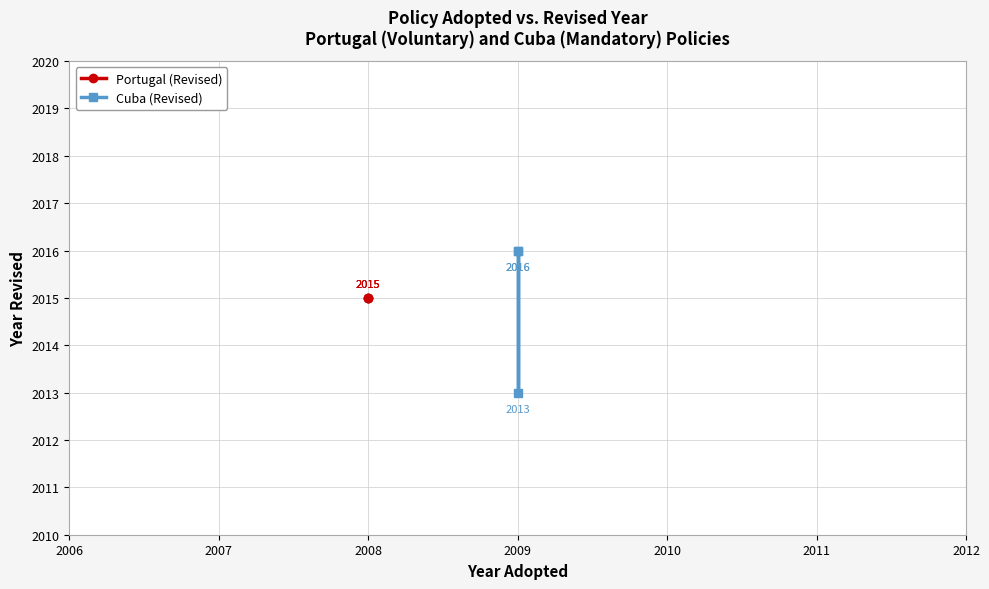

Between 2007 and 2006, which is larger?

2007